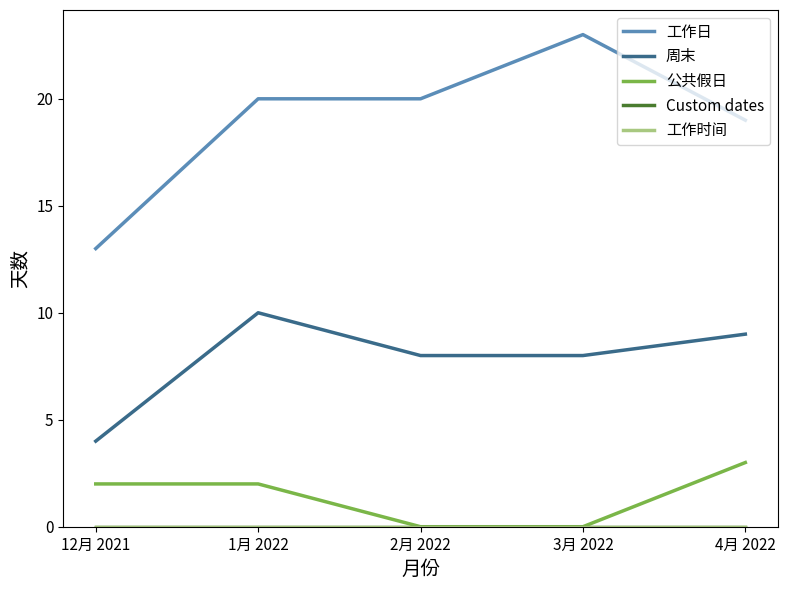

Reading right to left, list all the values displayed in this chart.

工作日: 19	23	20	20	13
周末: 9	8	8	10	4
公共假日: 3	0	0	2	2
Custom dates: 0	0	0	0	0
工作时间: 0	0	0	0	0